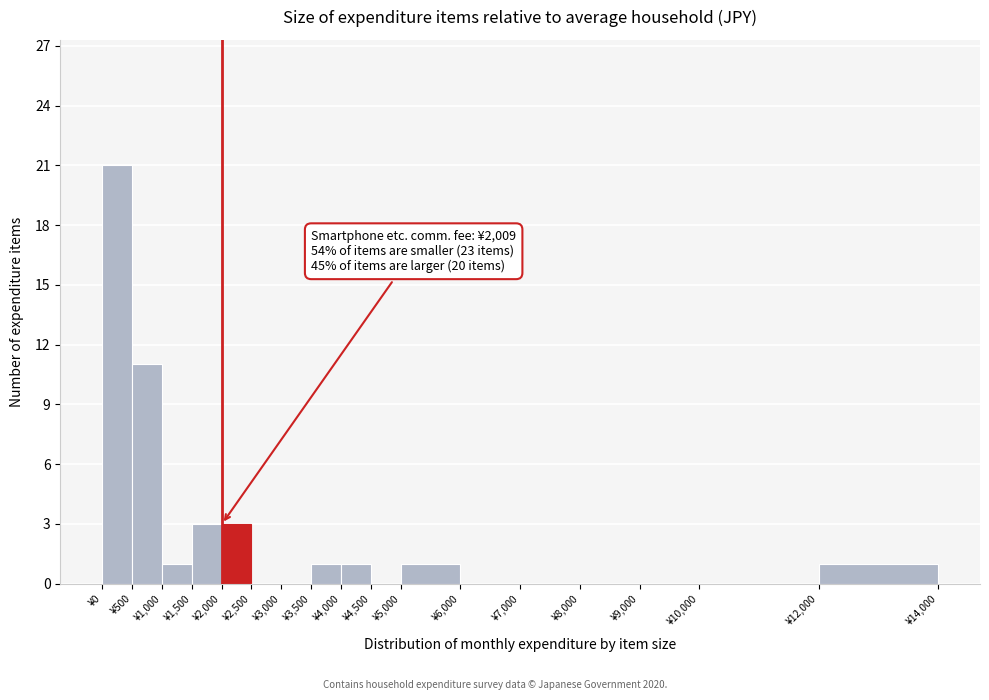

Over which range of the x-axis is the bar tallest?

0 to 500